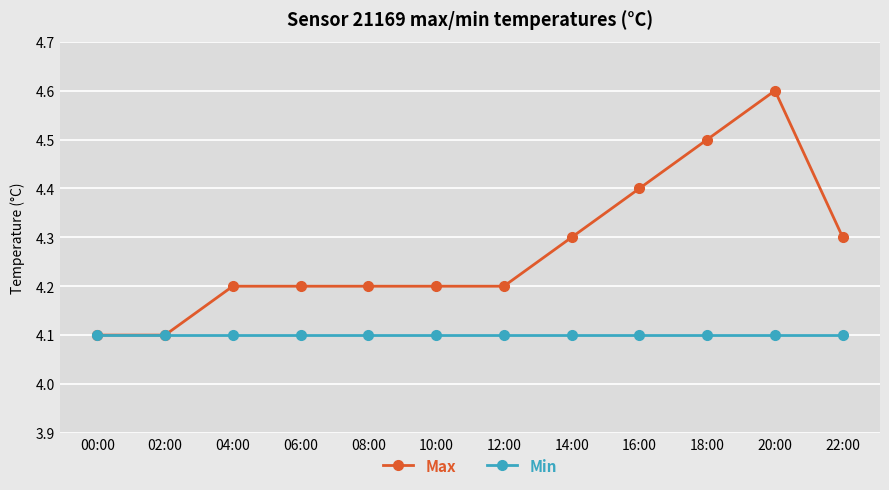

Which series has the largest range (max minus min)?

Max